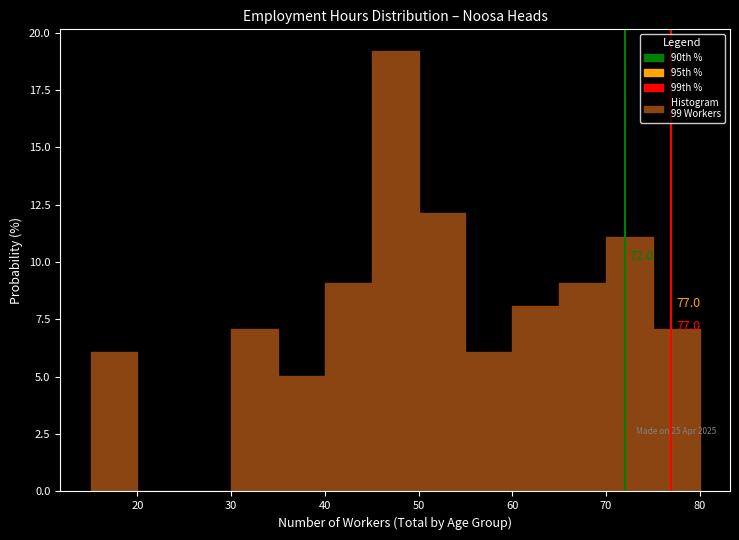

Over which range of the x-axis is the bar tallest?

45 to 50